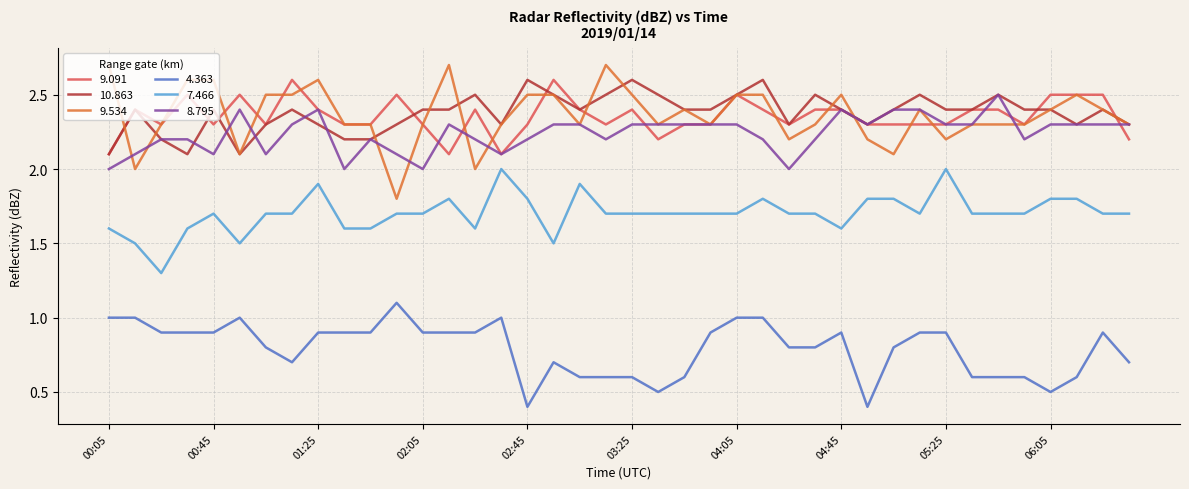

How many lines are shown in the chart?

6